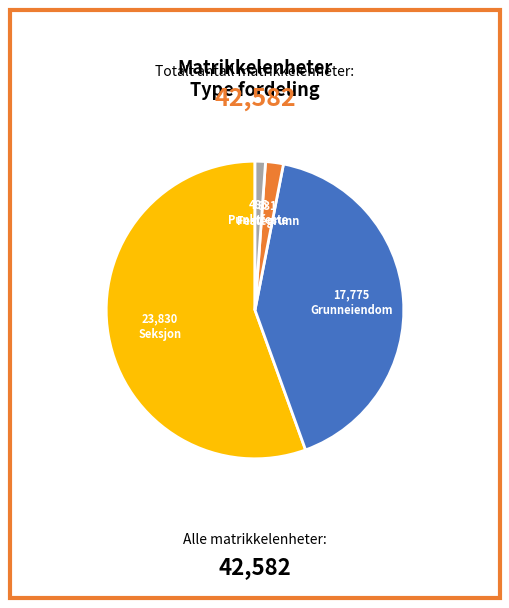

True or false: Seksjon accounts for 67% of the total.

False